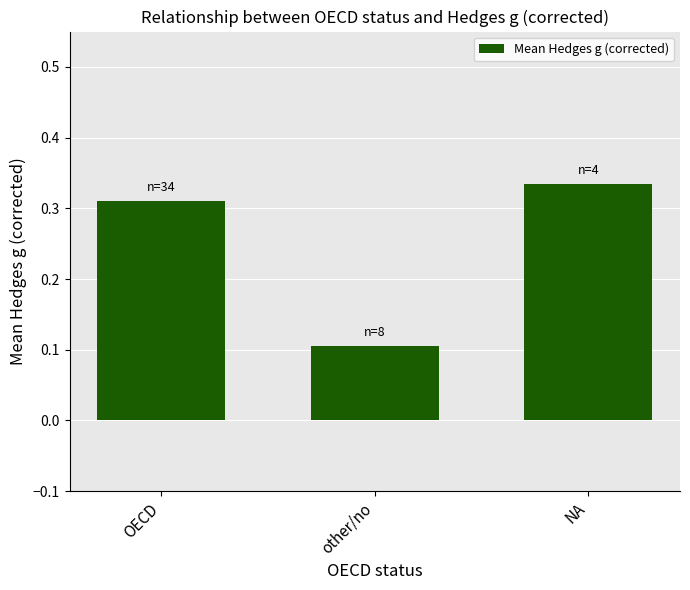

What is the value of the 2nd bar from the left?

0.1